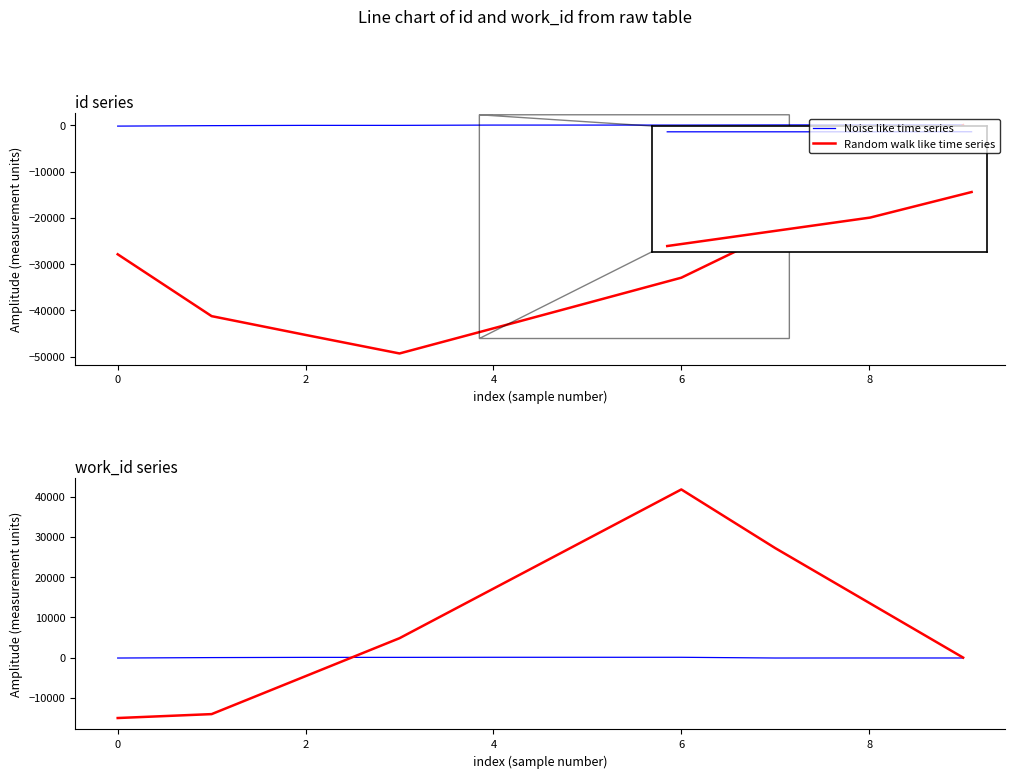

What is the label of the 8th point from the left?

7